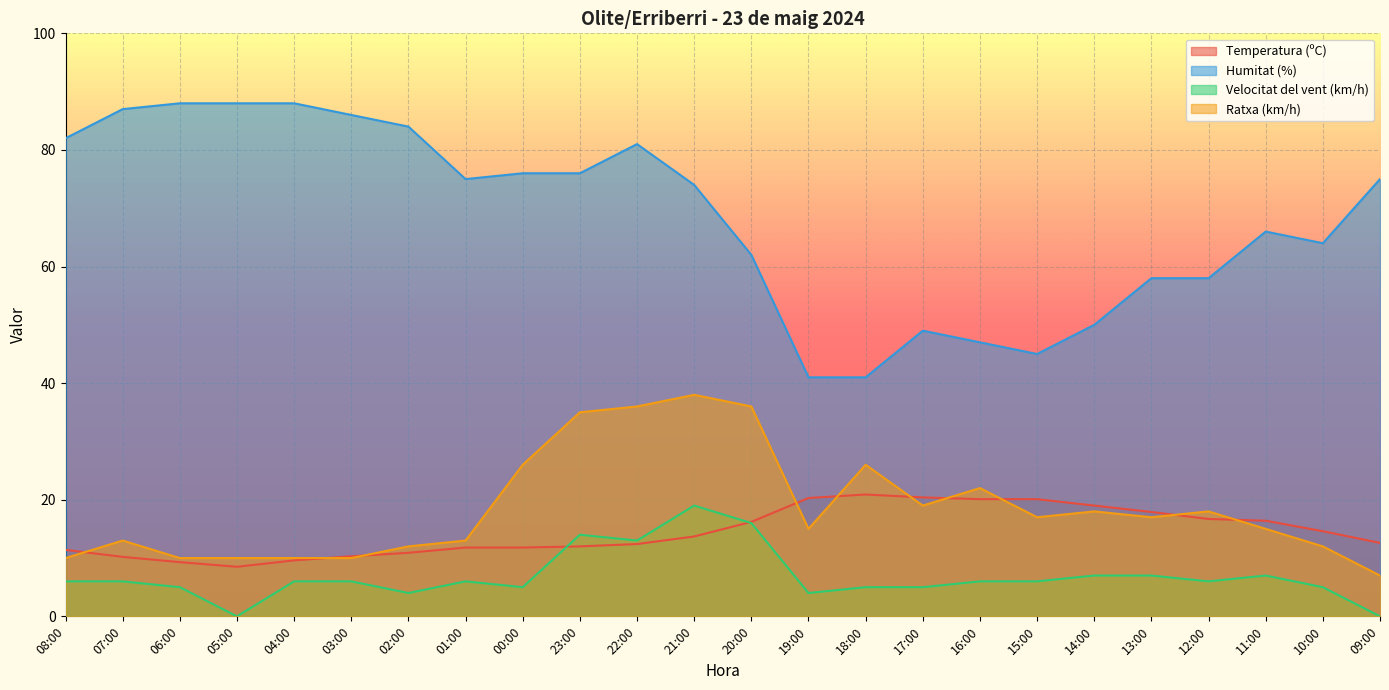

How many lines are shown in the chart?

4